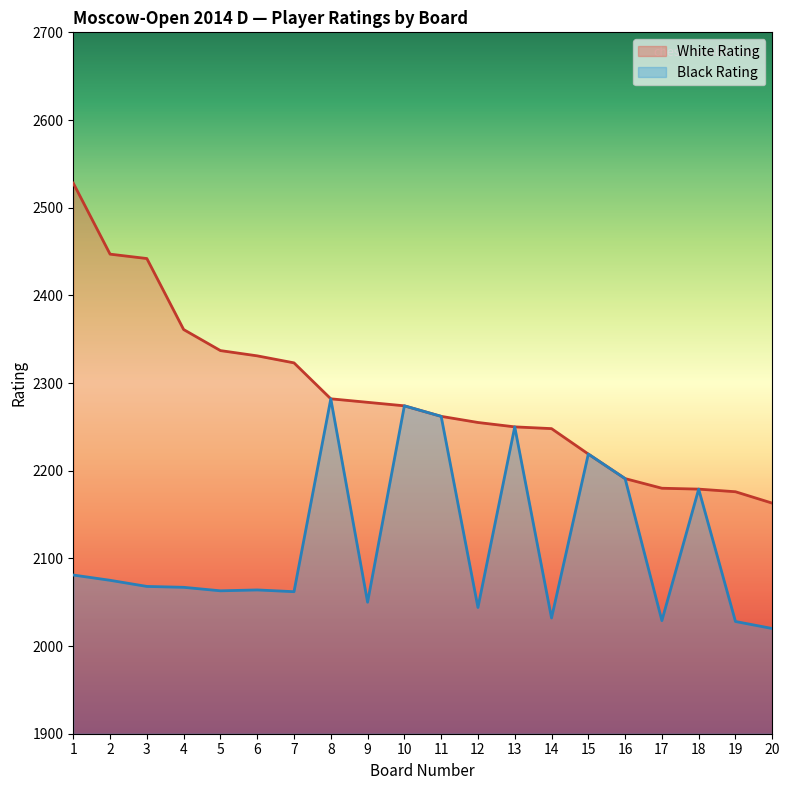

What is the difference between the maximum and minimum values in the White Rating series?

365